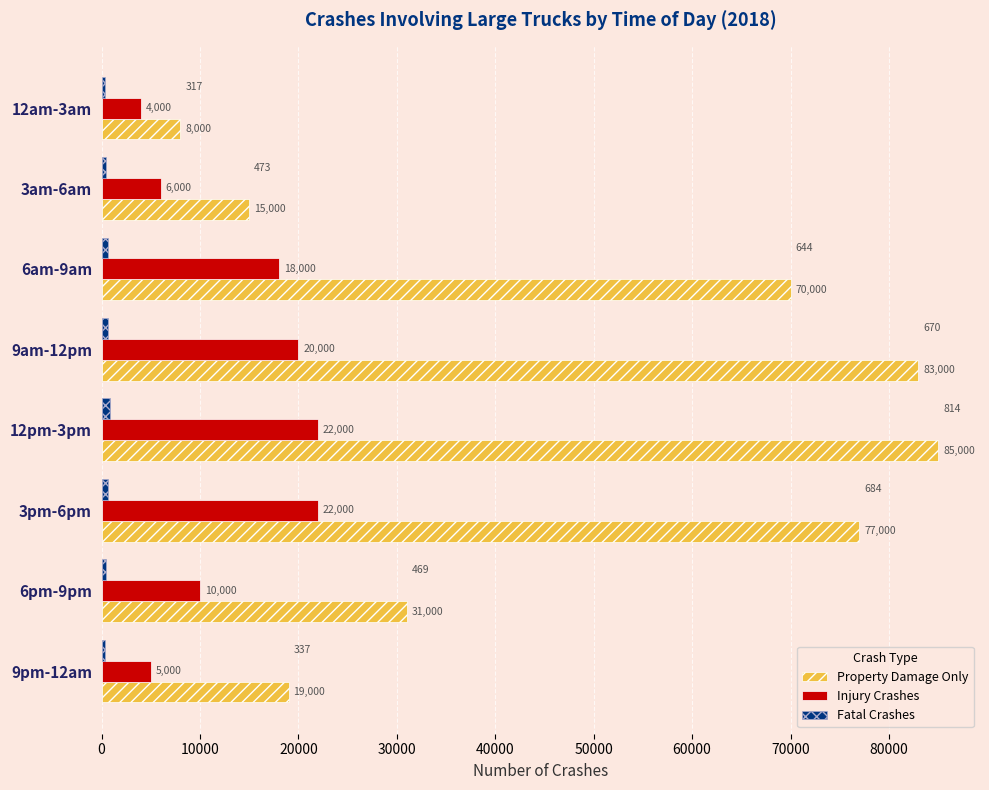

What is the maximum value for Property Damage Only?

85000